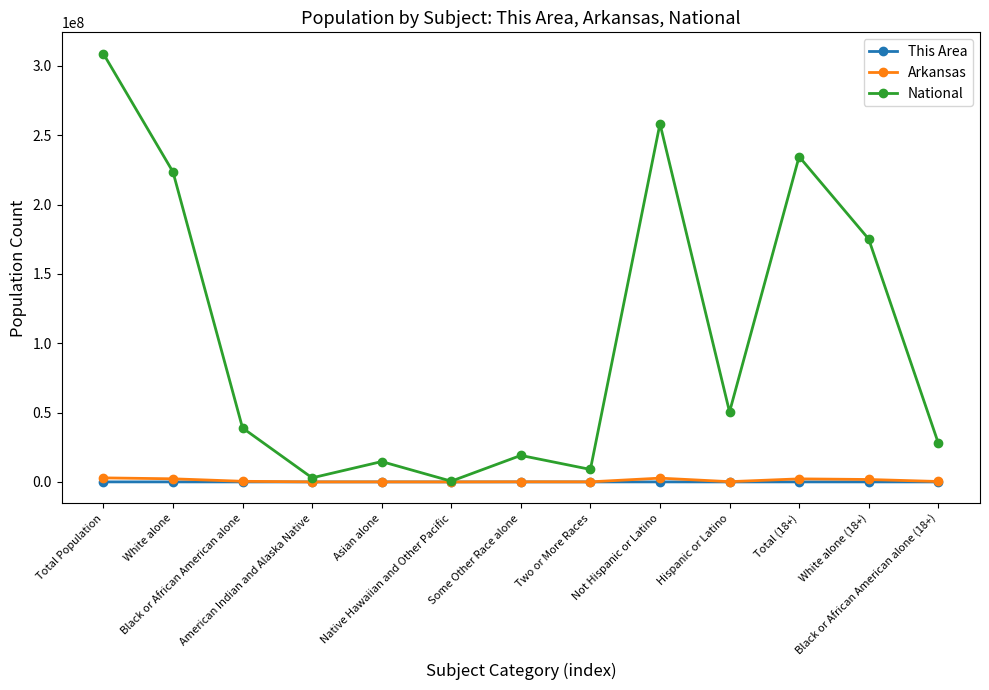

True or false: National has a value of 141905034 at White alone.

False